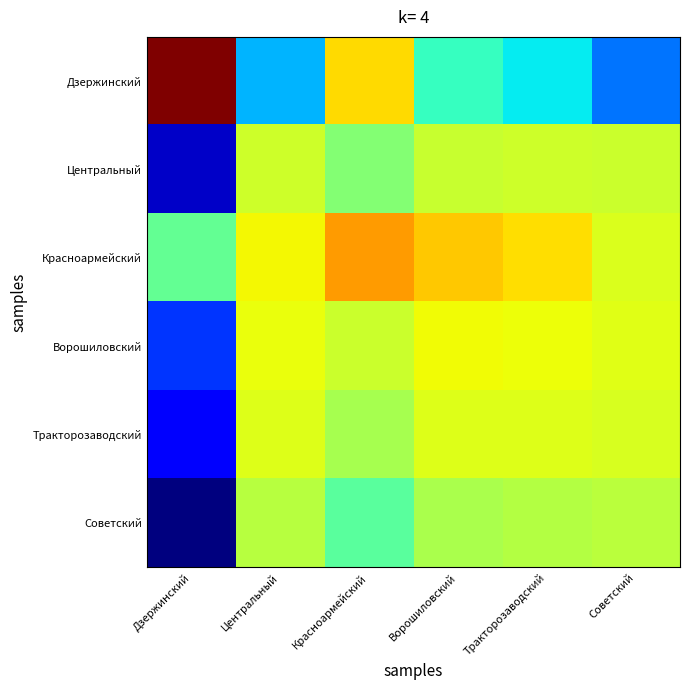

At Советский, list the series in order from largest to smallest.

Ворошиловский, Красноармейский, Тракторозаводский, Центральный, Советский, Дзержинский